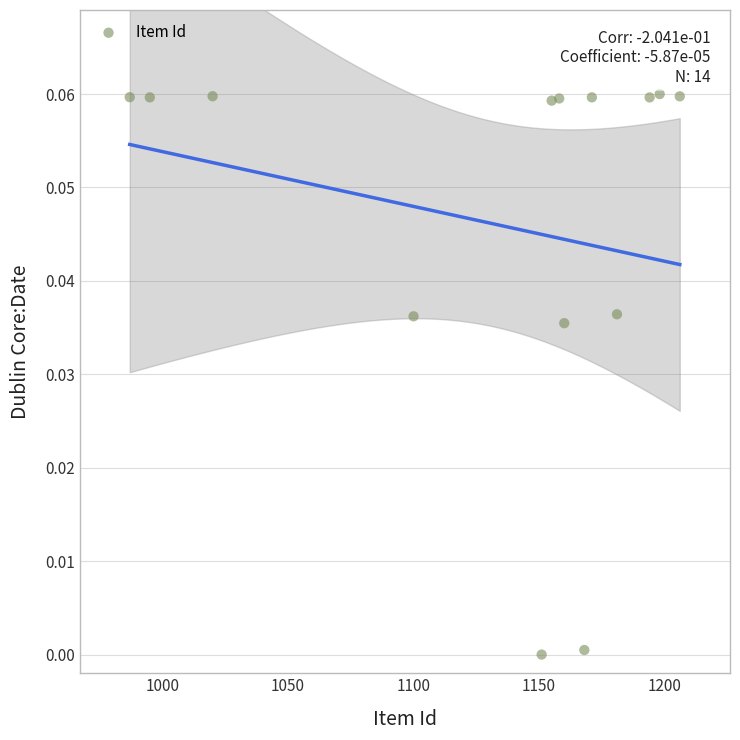

What is the range of X values (max minus min)?

219.0